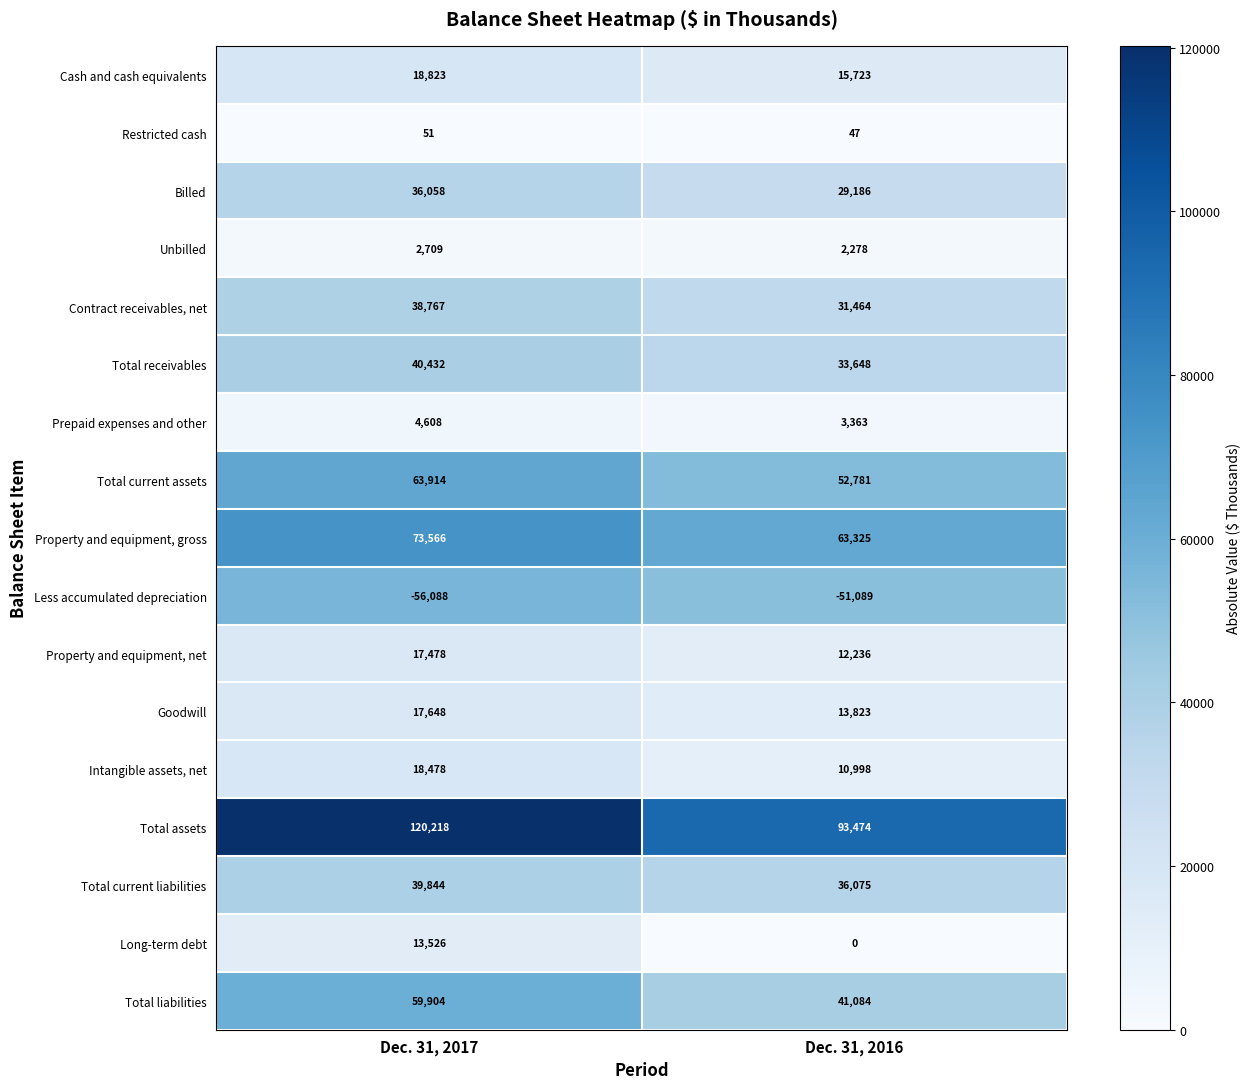

What is the minimum value shown in the chart?

-56088